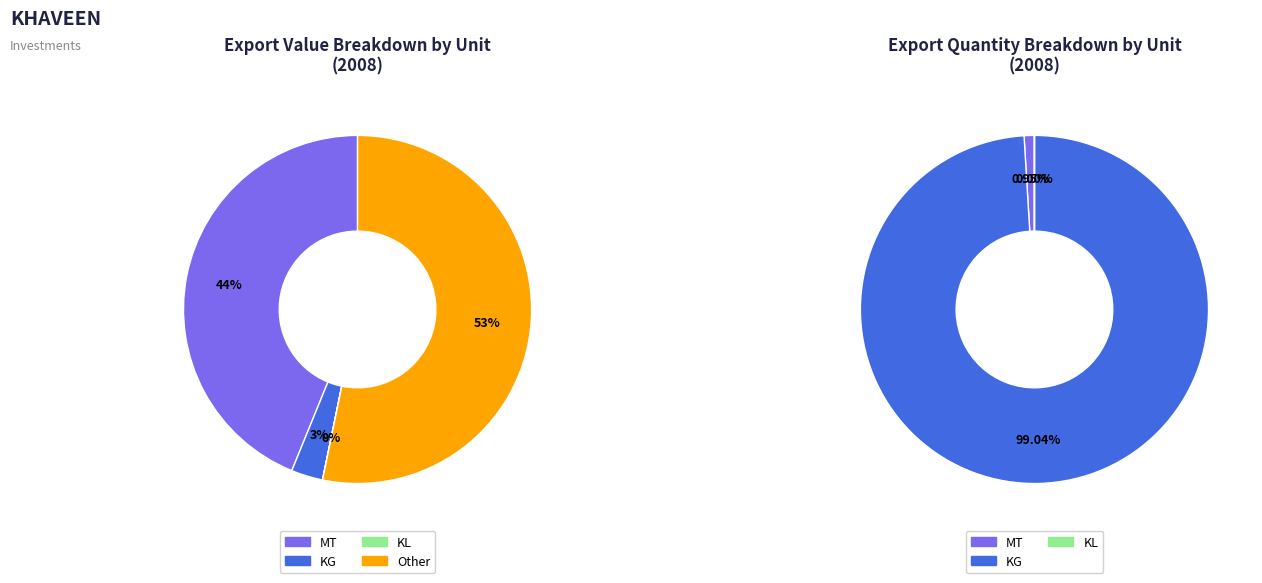

The MT slice represents 94% of the pie. True or false?

False